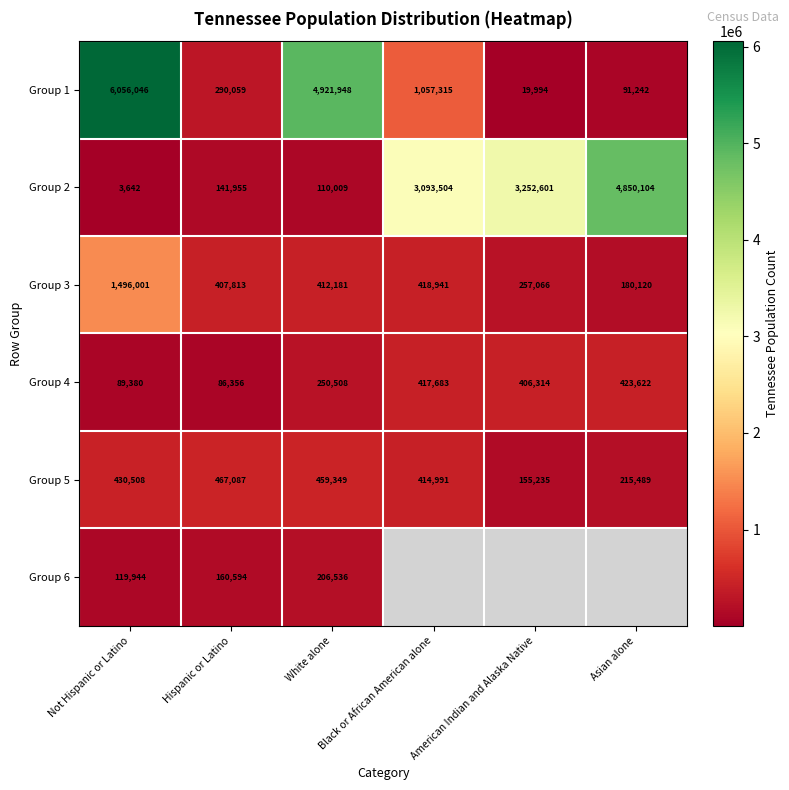

What is the lowest value of the Group 3 series?

180120